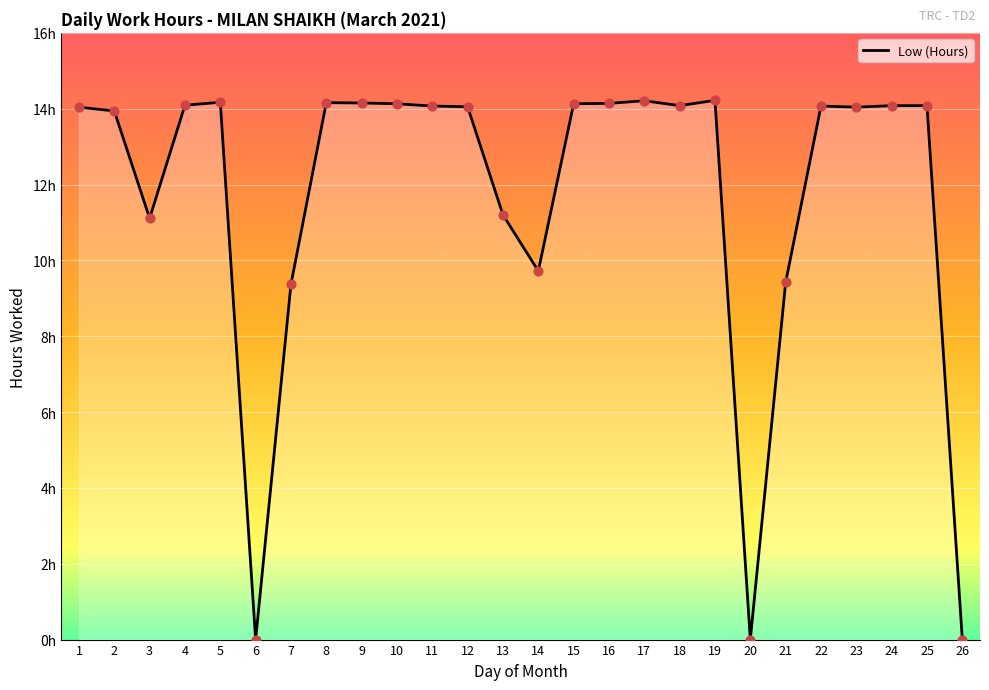

What is the ratio of the value at 8 to the value at 13?

1.3